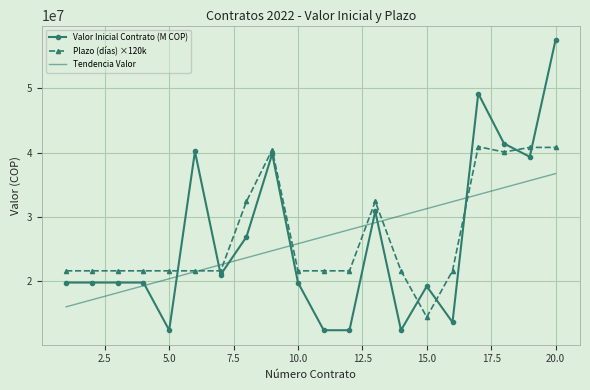

List the series in order of their peak value, highest first.

Valor Inicial Contrato (M COP), Plazo (días) ×120k, Tendencia Valor